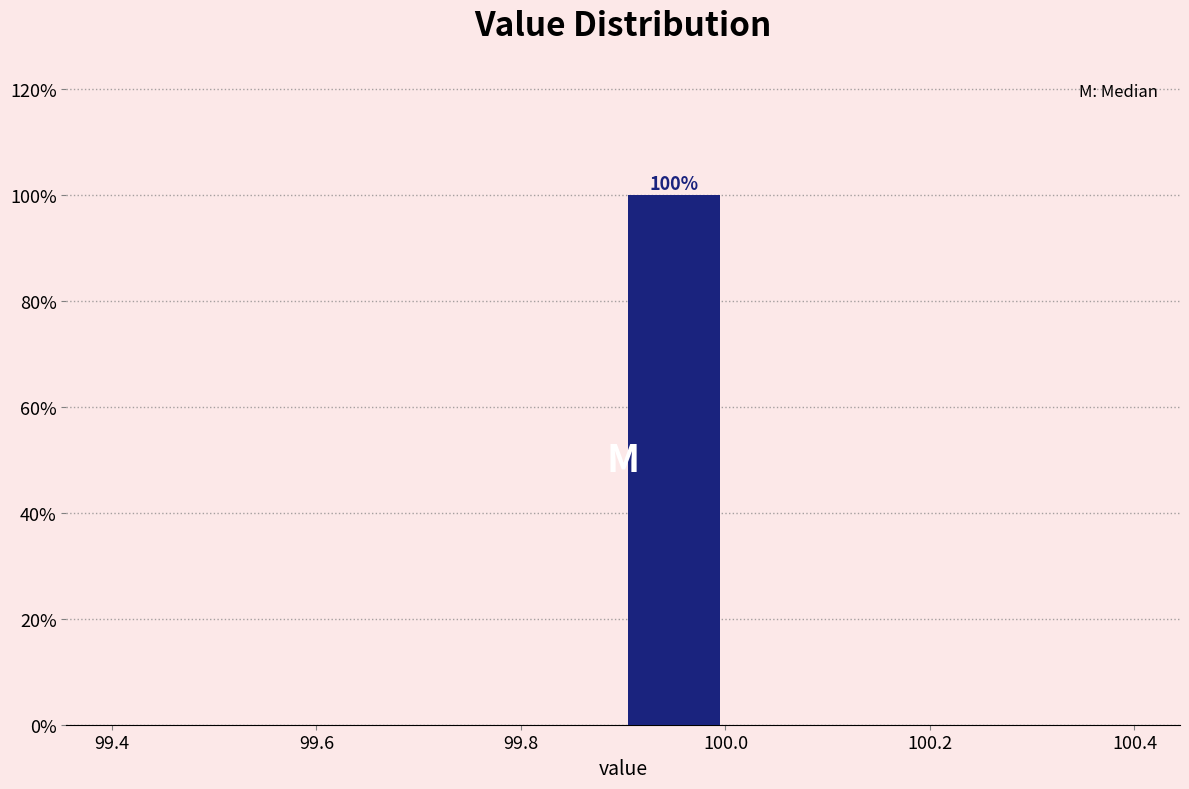

Over which range of the x-axis is the bar tallest?

99.9 to 100.0